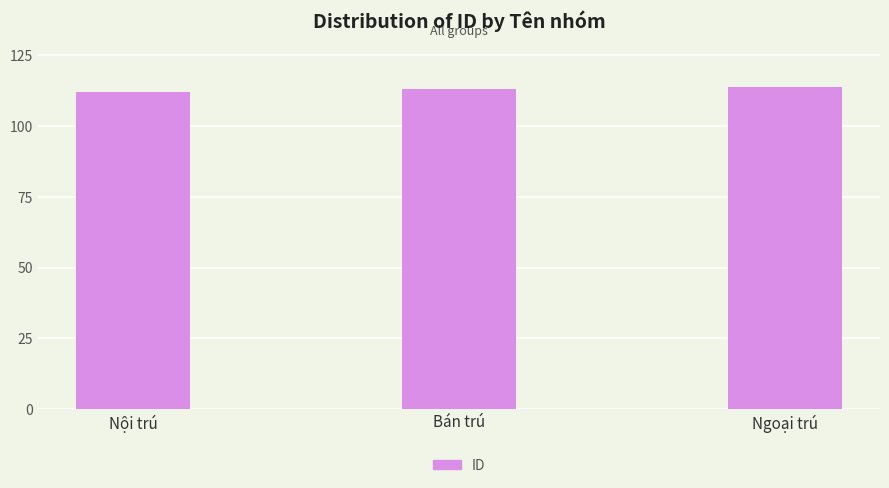

How many series are shown in this chart?

1